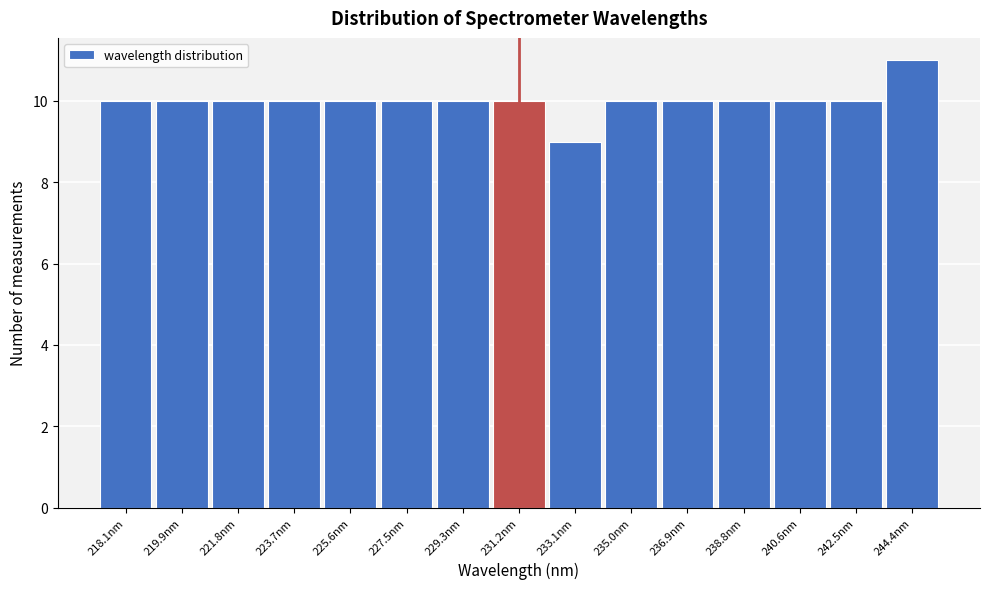

Reading right to left, extract all data points from this chart.

244.4nm=11	242.5nm=10	240.6nm=10	238.8nm=10	236.9nm=10	235.0nm=10	233.1nm=9	231.2nm=10	229.3nm=10	227.5nm=10	225.6nm=10	223.7nm=10	221.8nm=10	219.9nm=10	218.1nm=10